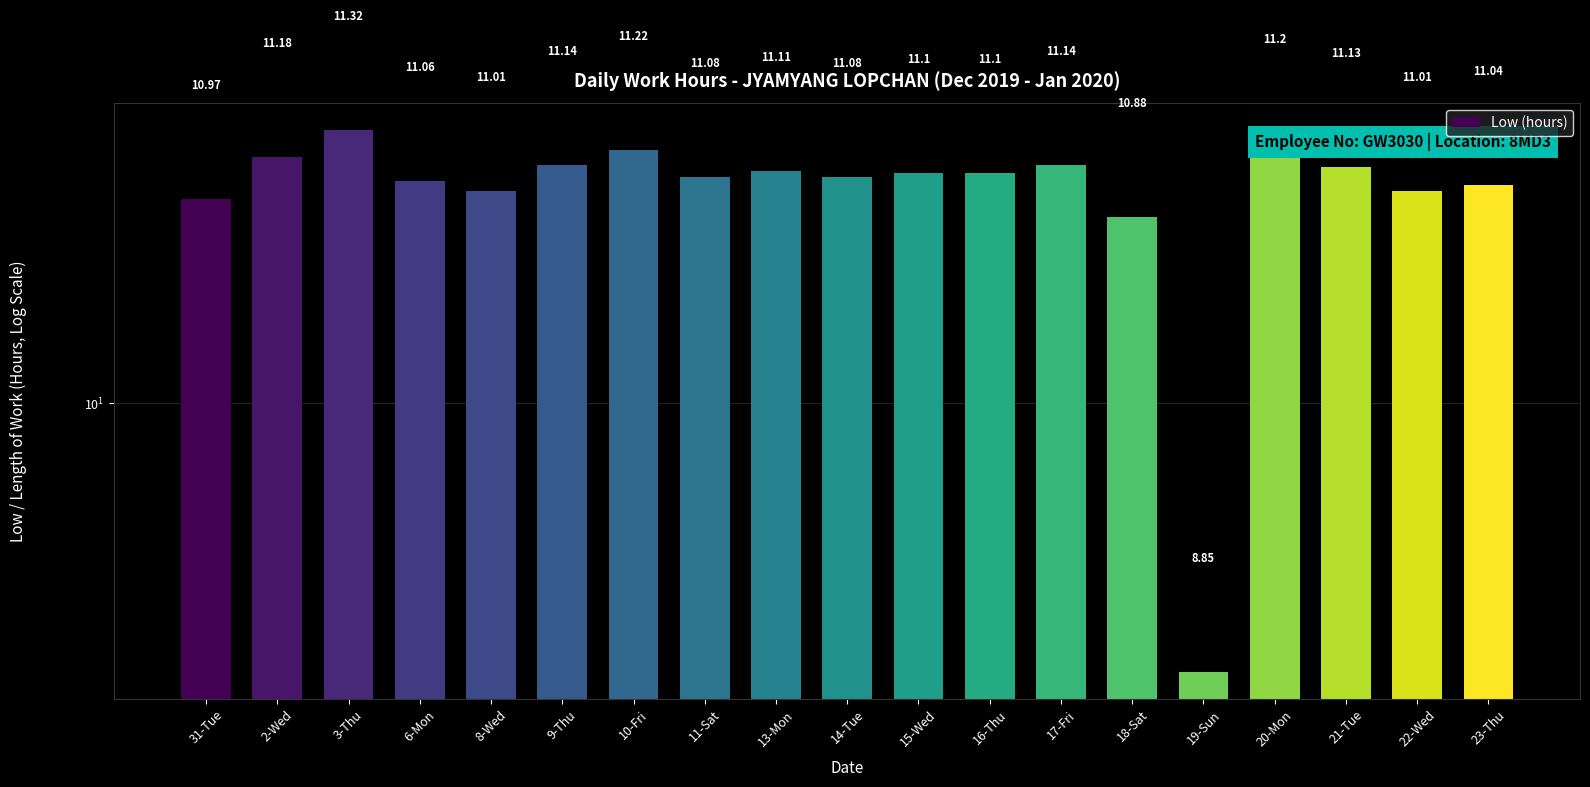

What is the label of the 10th bar from the left?

14-Tue